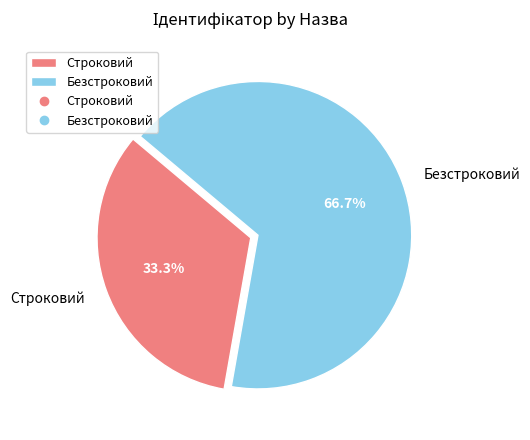

Approximately how many times larger is the value at Строковий compared to Безстроковий?

0.5